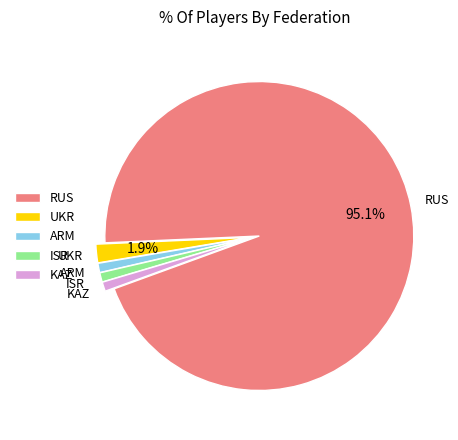

Which has a higher value, ISR or UKR?

UKR